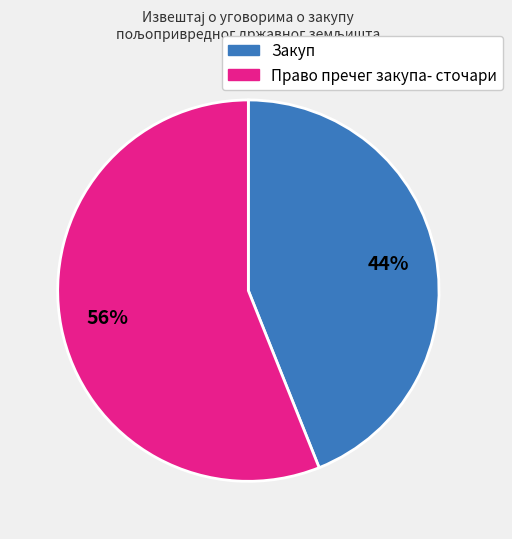

To the nearest percent, what is the difference between the largest and smallest slice percentages?

12%